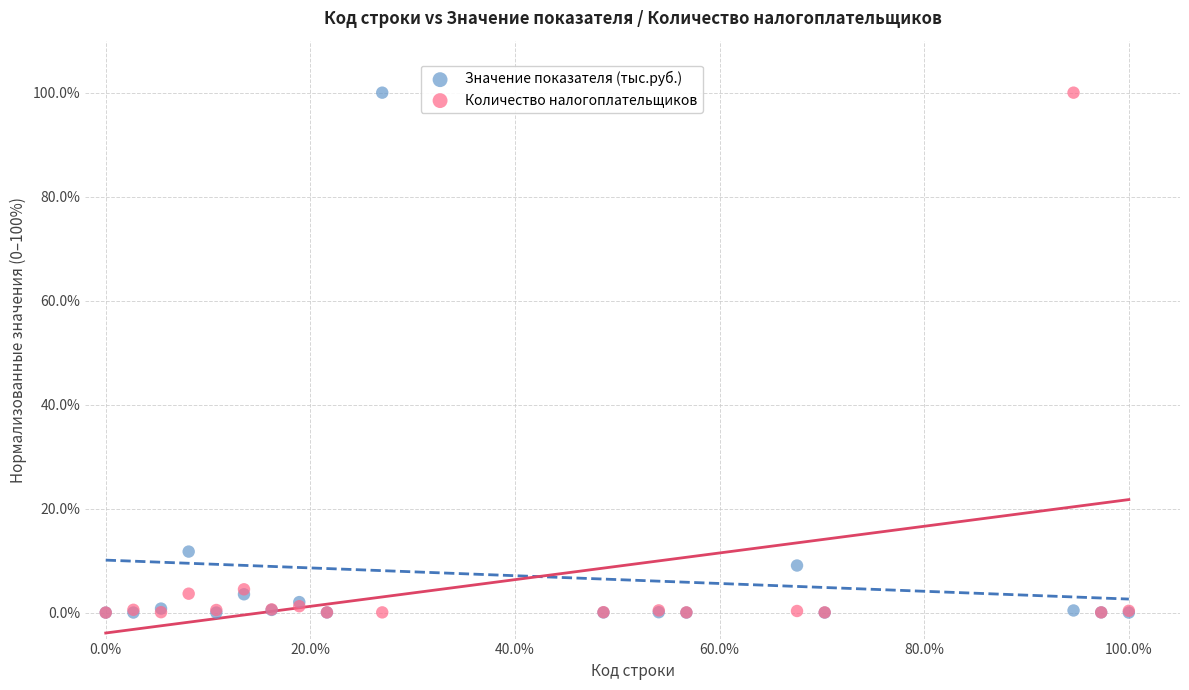

In the Значение показателя (тыс.руб.) series, what Y value is closest to 50?

11.7